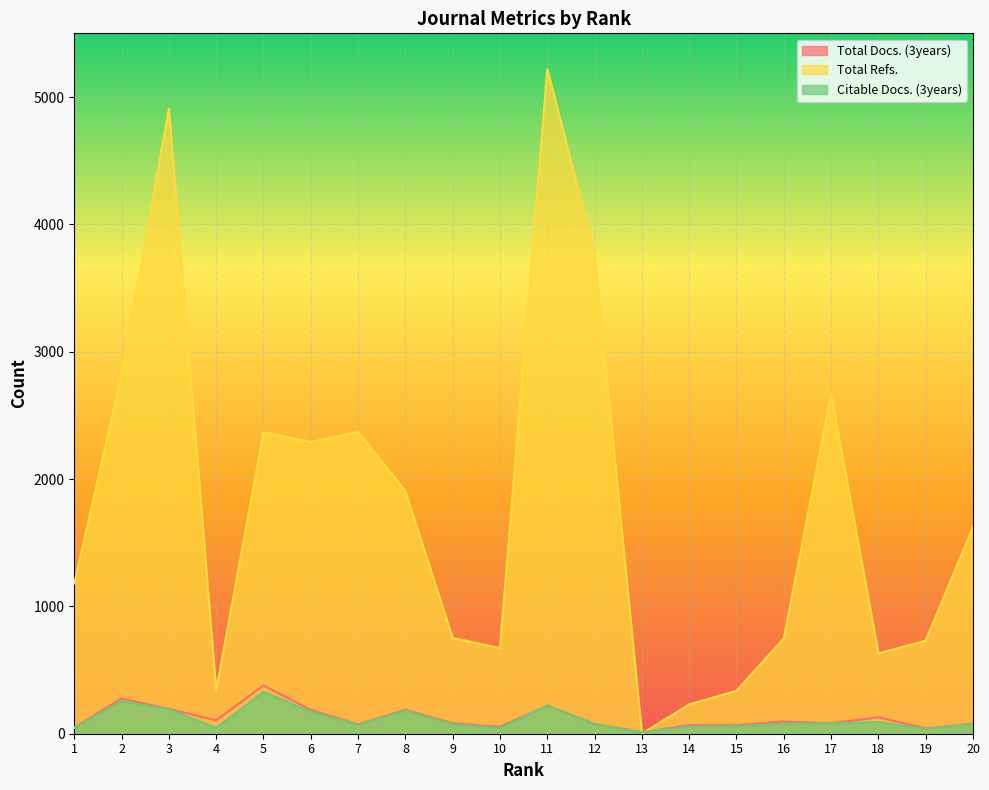

How many lines are shown in the chart?

3